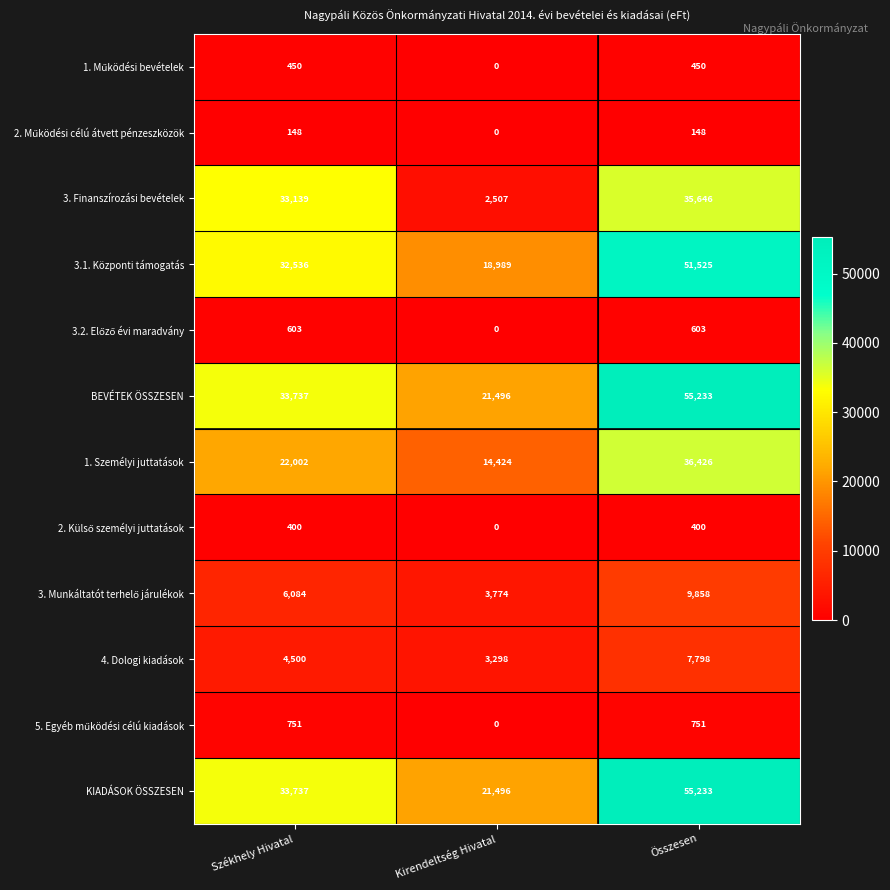

Is it true that 1. Személyi juttatások equals 14424 at Kirendeltség Hivatal?

True